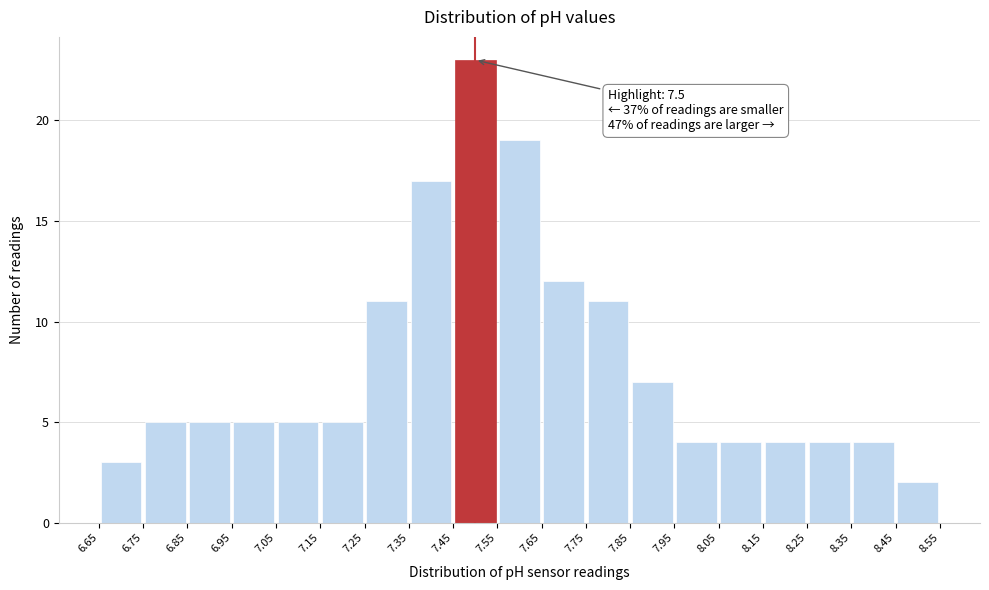

Which range on the x-axis has the tallest bar?

7.45 to 7.55